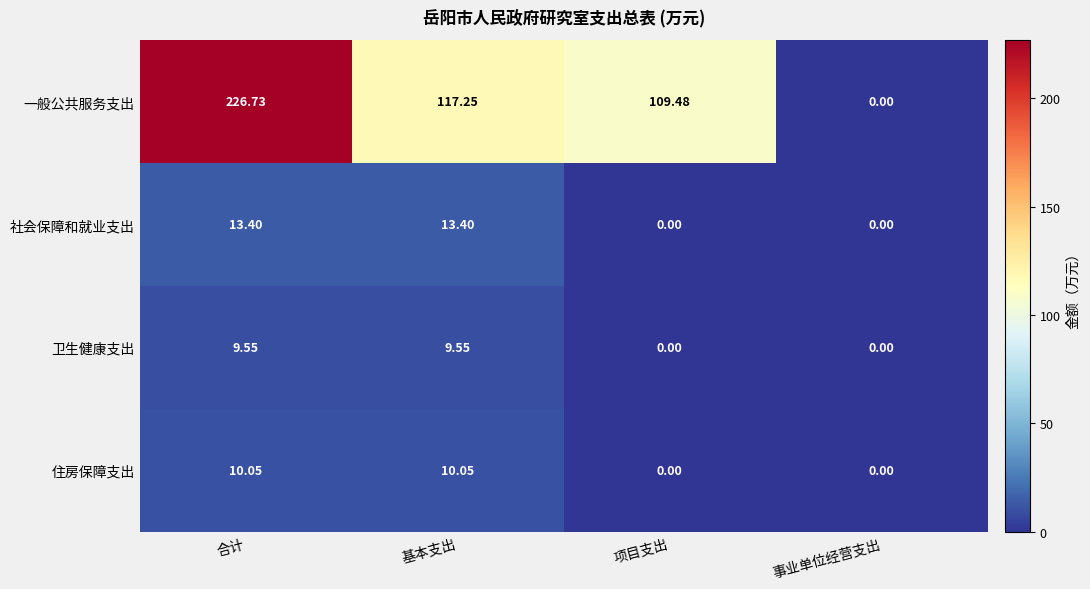

How many series are shown in this chart?

4